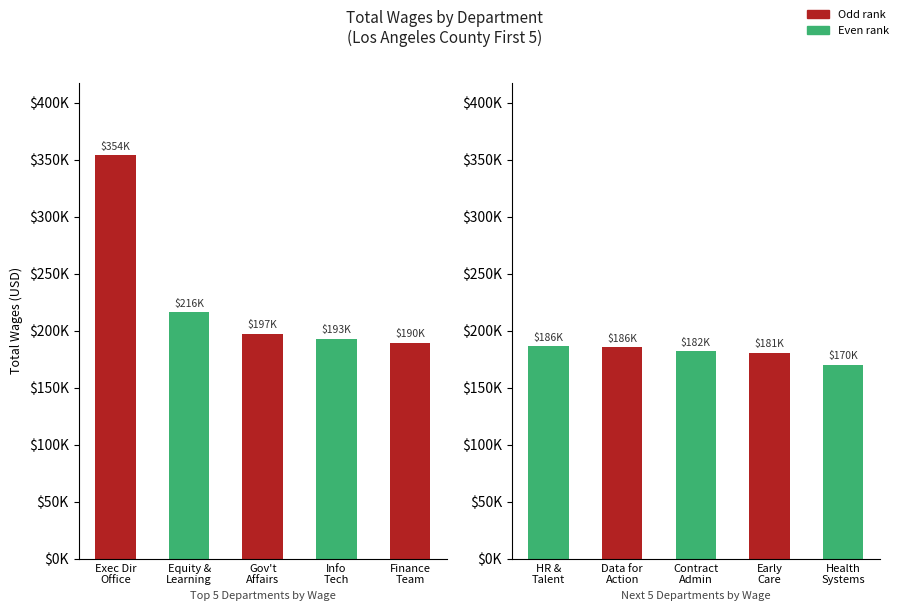

How many data points in Top 5 Departments are less than 197393?

2